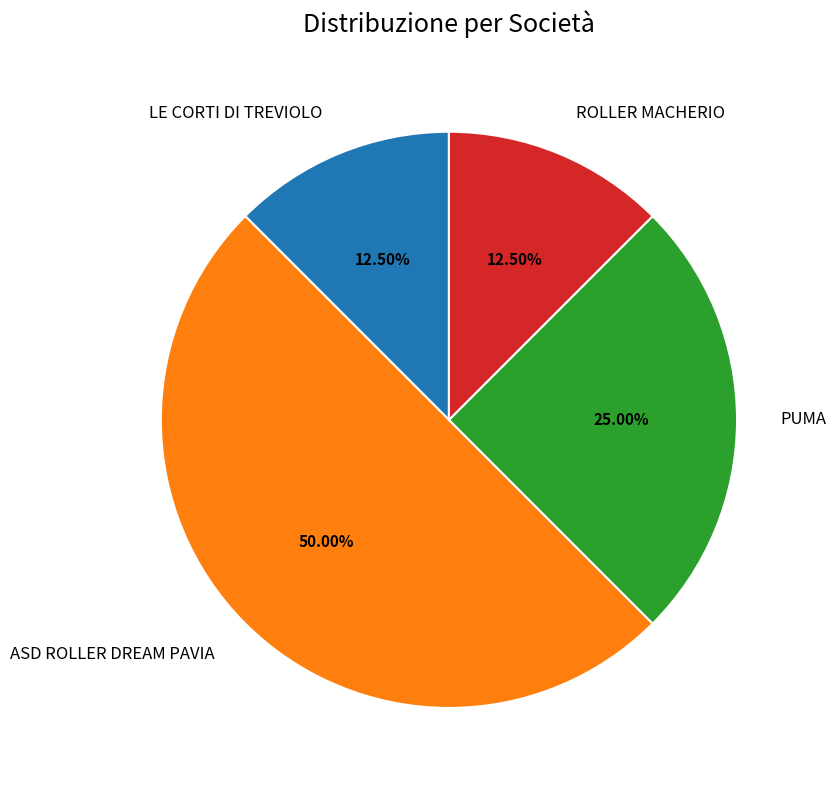

Does LE CORTI DI TREVIOLO account for over 50% of the chart?

No